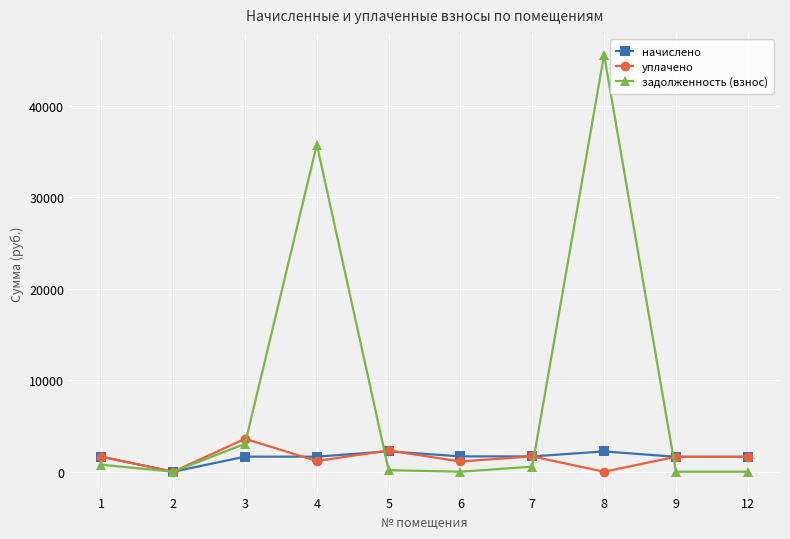

The value of задолженность (взнос) at 9 is 25945.5. True or false?

False